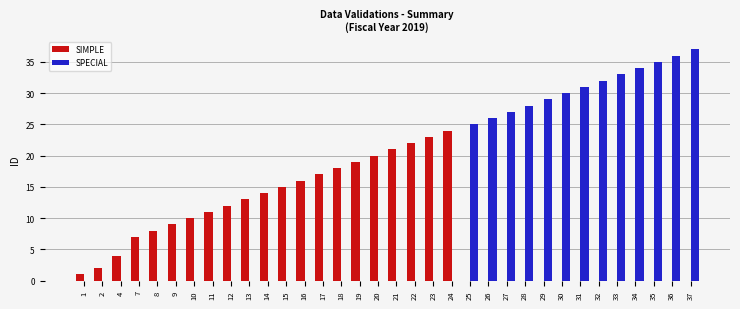

Is it true that SIMPLE equals 31 at 22?

False